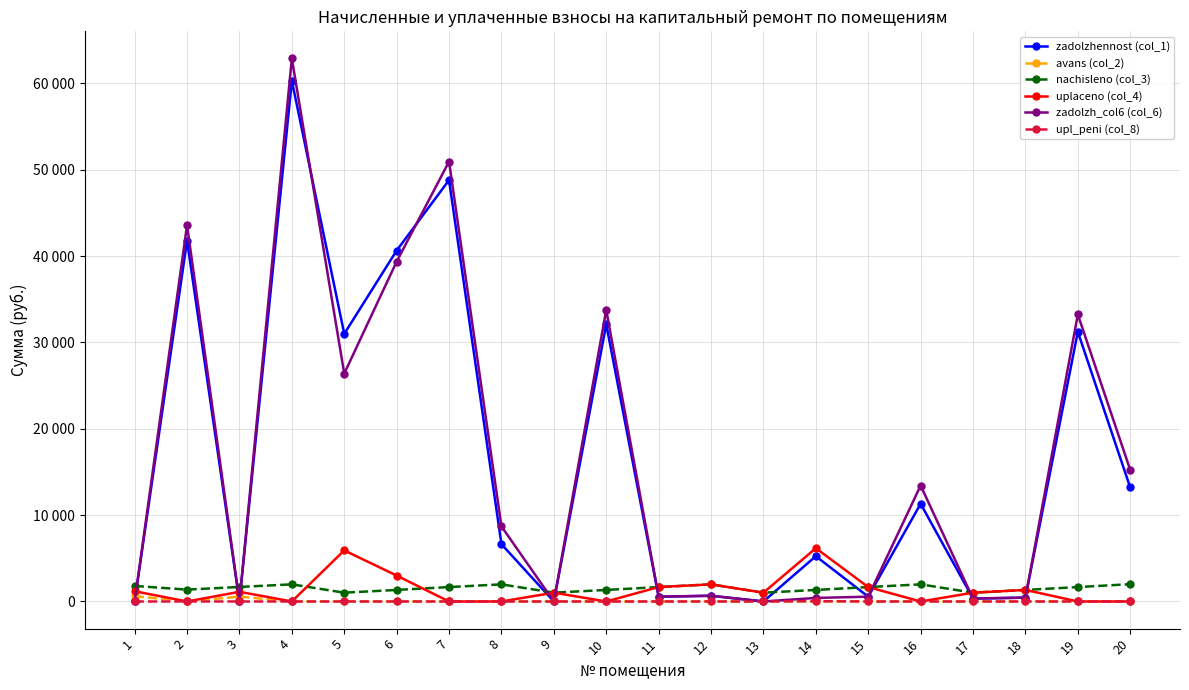

What are all the series names shown in the legend?

zadolzhennost (col_1), avans (col_2), nachisleno (col_3), uplaceno (col_4), zadolzh_col6 (col_6), upl_peni (col_8)